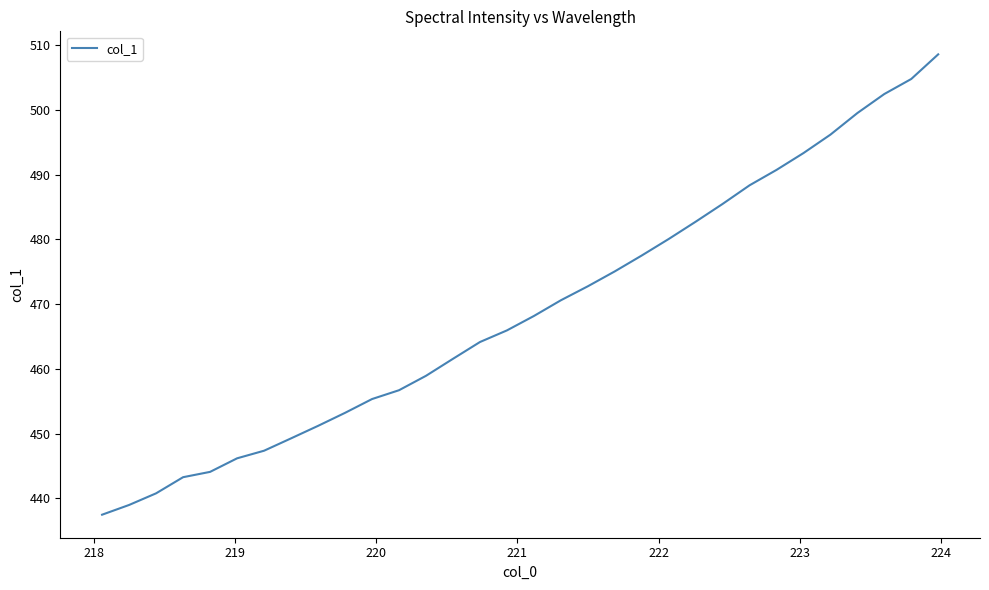

What is the difference between the maximum and minimum values?

71.1